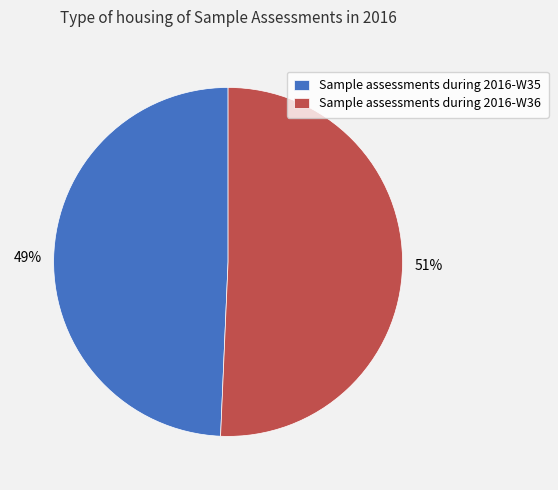

True or false: Sample assessments during 2016-W36 accounts for 58% of the total.

False